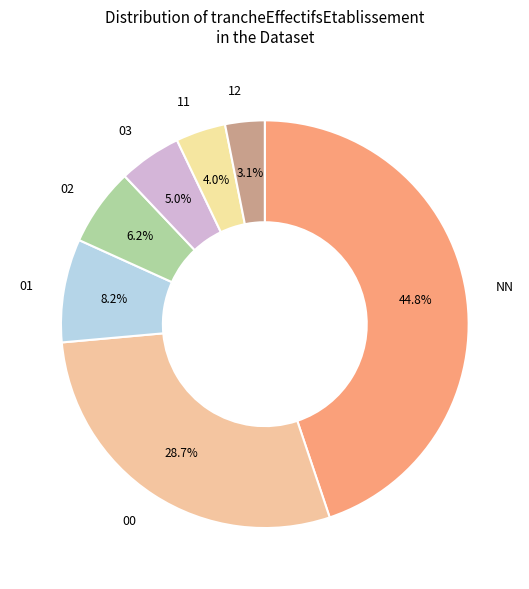

Count the number of slices in the pie.

7